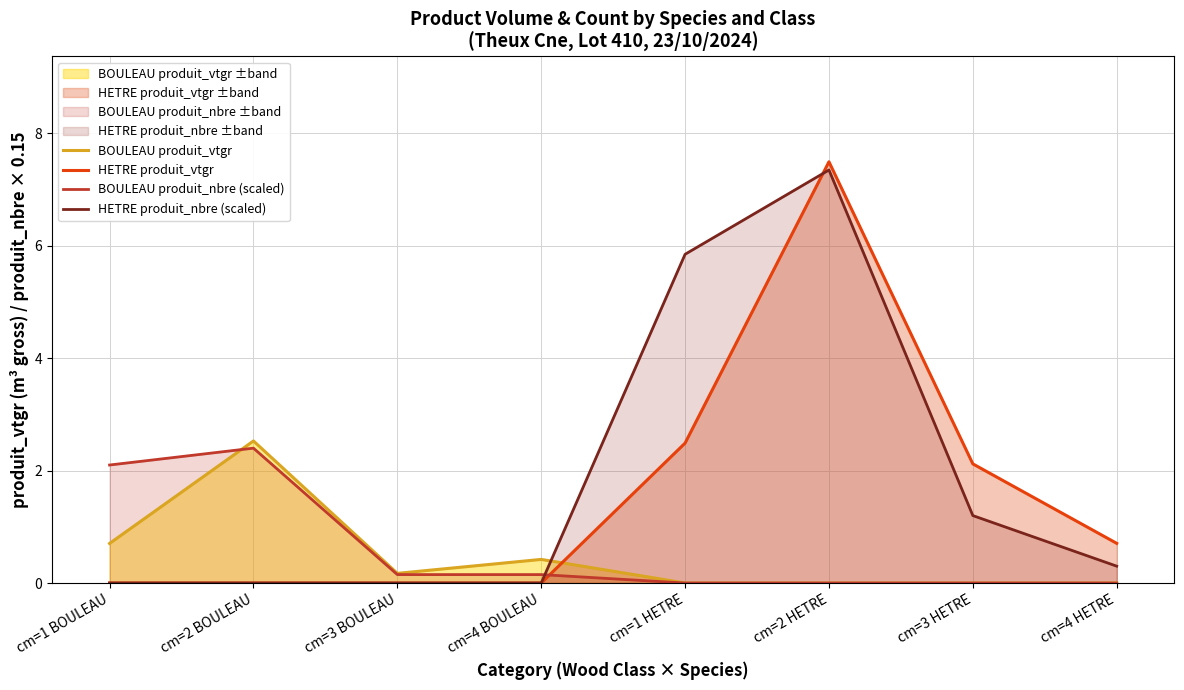

The value of BOULEAU produit_nbre (scaled) at cm=3 BOULEAU is 0.1. True or false?

True